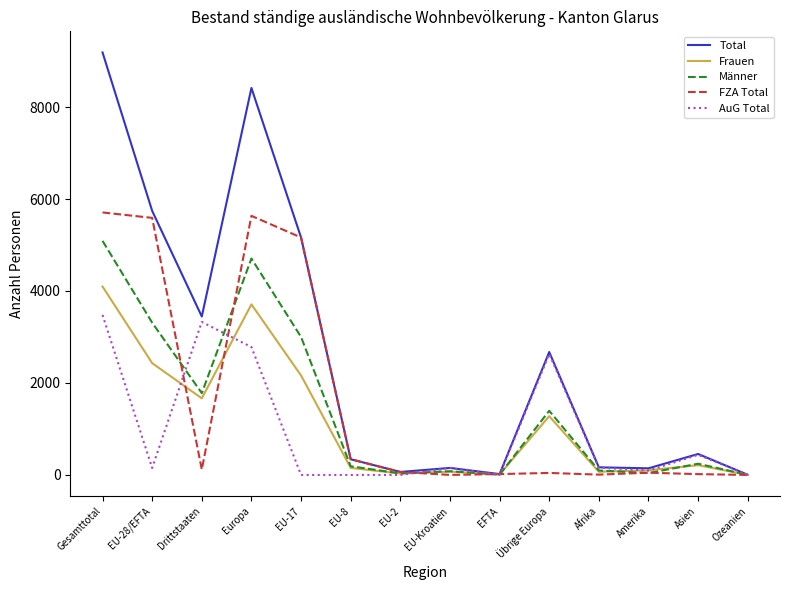

At which category does the chart reach its peak across all series?

Gesamttotal